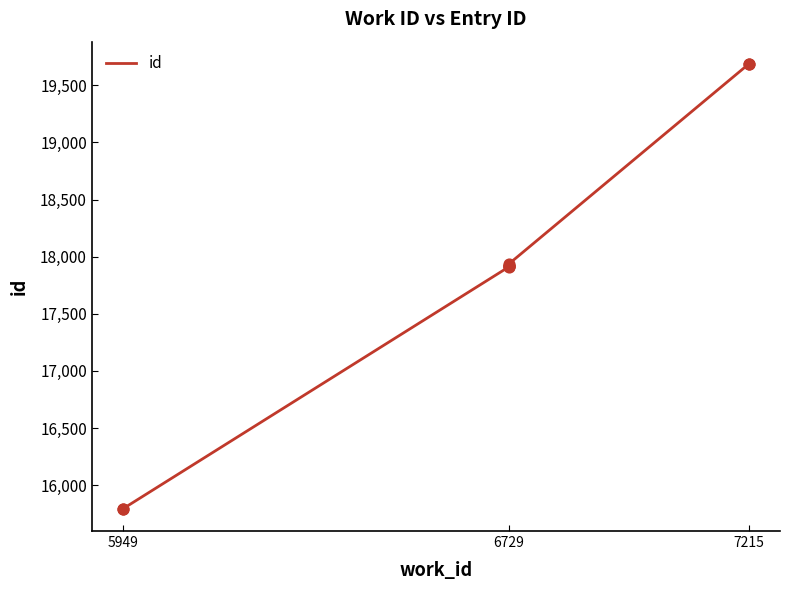

Approximately how many times larger is the value at 6729 compared to 7215?

0.9